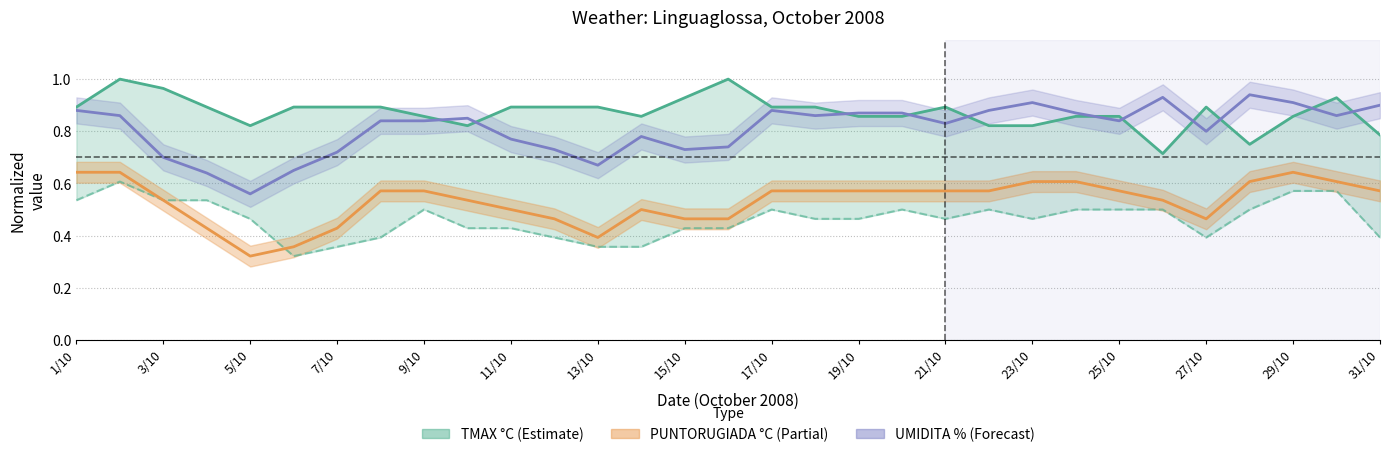

Does the chart display data point markers on the line(s)?

No